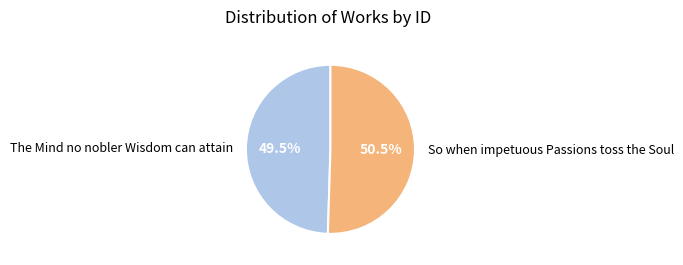

Which has a higher value, So when impetuous Passions toss the Soul or The Mind no nobler Wisdom can attain?

So when impetuous Passions toss the Soul